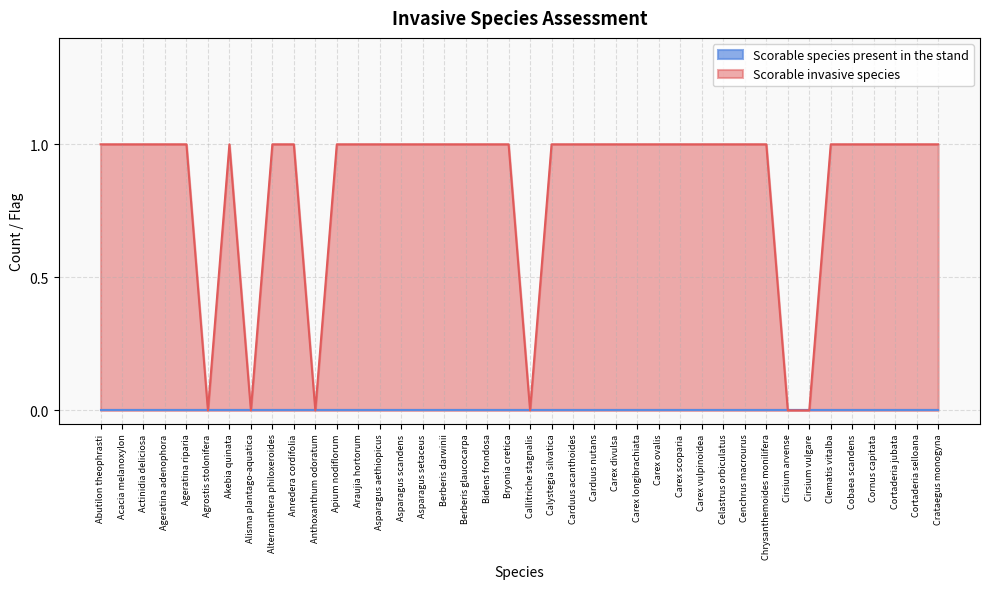

The chart shows a value of 0 at Cirsium arvense. True or false?

True